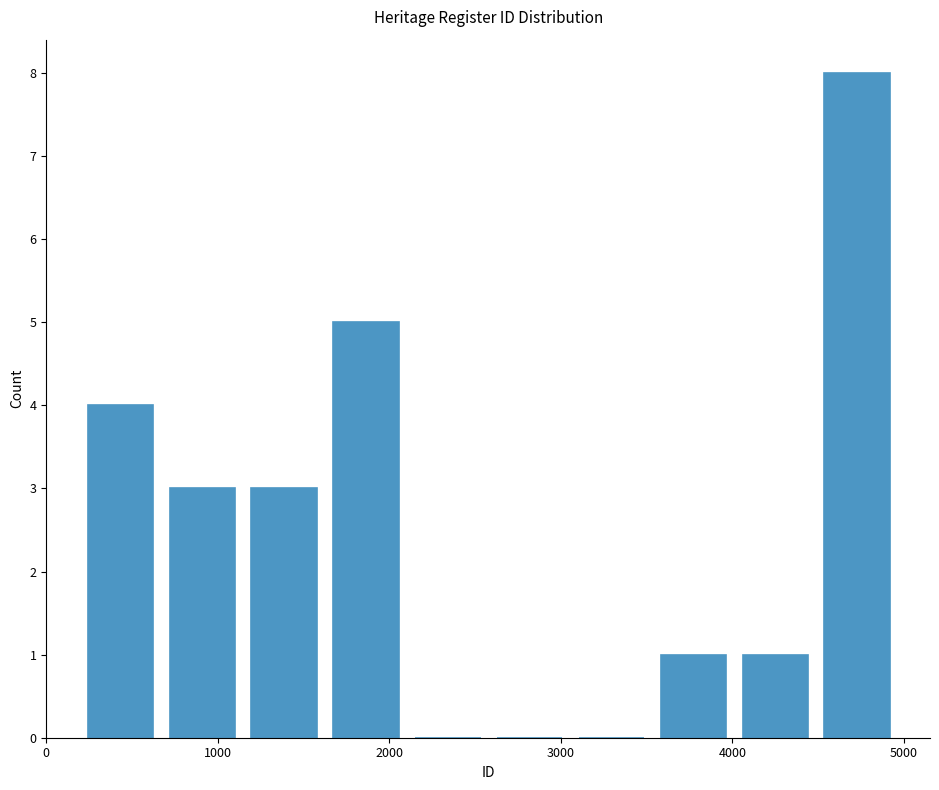

What is the height of the bar covering 1600 to 2100 on the x-axis? Neither the bar edges nor the heights are printed on the chart, so give them approximately, as read against the axes.

5